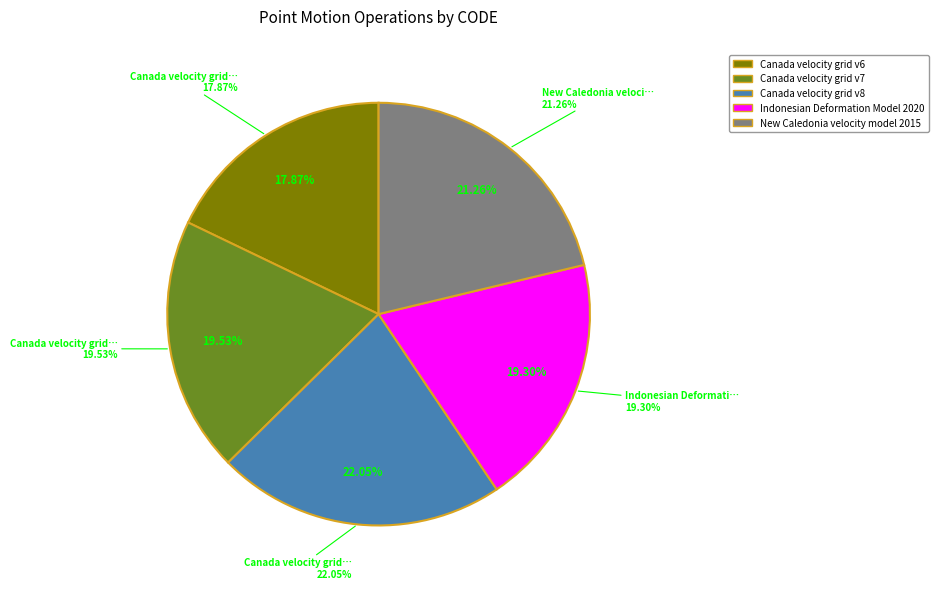

Count the number of slices in the pie.

5